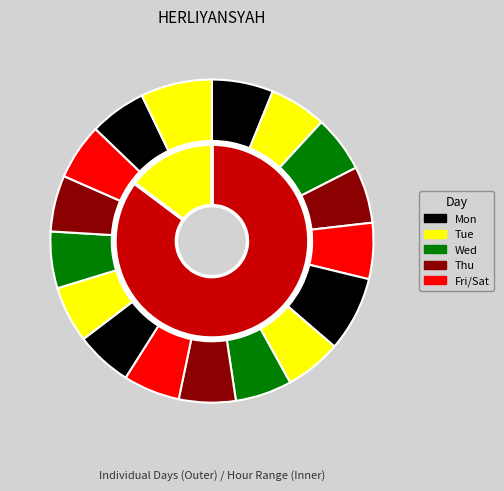

Rank the categories by value from highest to lowest.

3-Tue, 17-Tue, 26-Tue, 27-Wed, 29-Fri, 6-Fri, 7-Sat, 5-Thu, 9-Mon, 12-Thu, 16-Mon, 28-Thu, 10-Tue, 4-Wed, 13-Fri, 2-Mon, 14-Sat